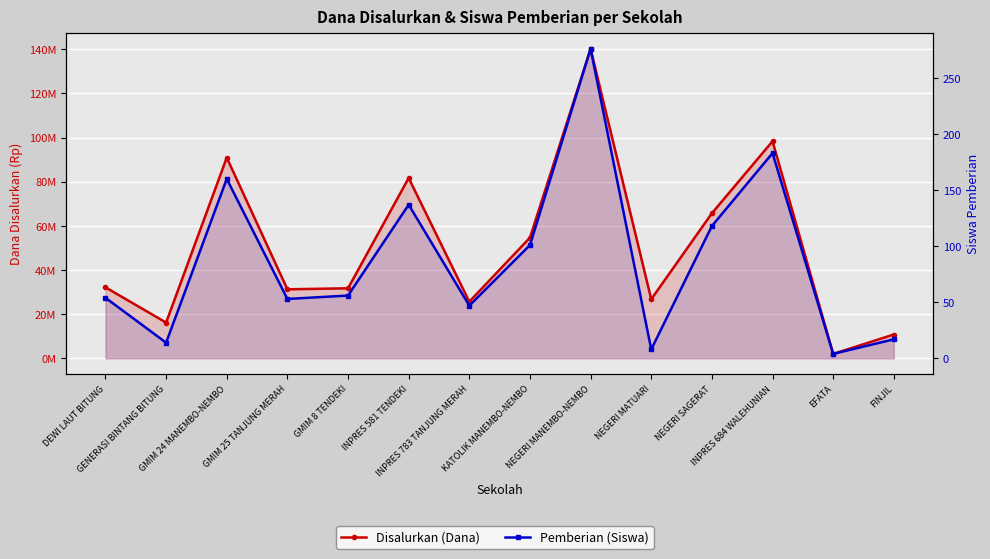

True or false: Disalurkan (Dana) and Pemberian (Siswa) intersect in this chart.

False